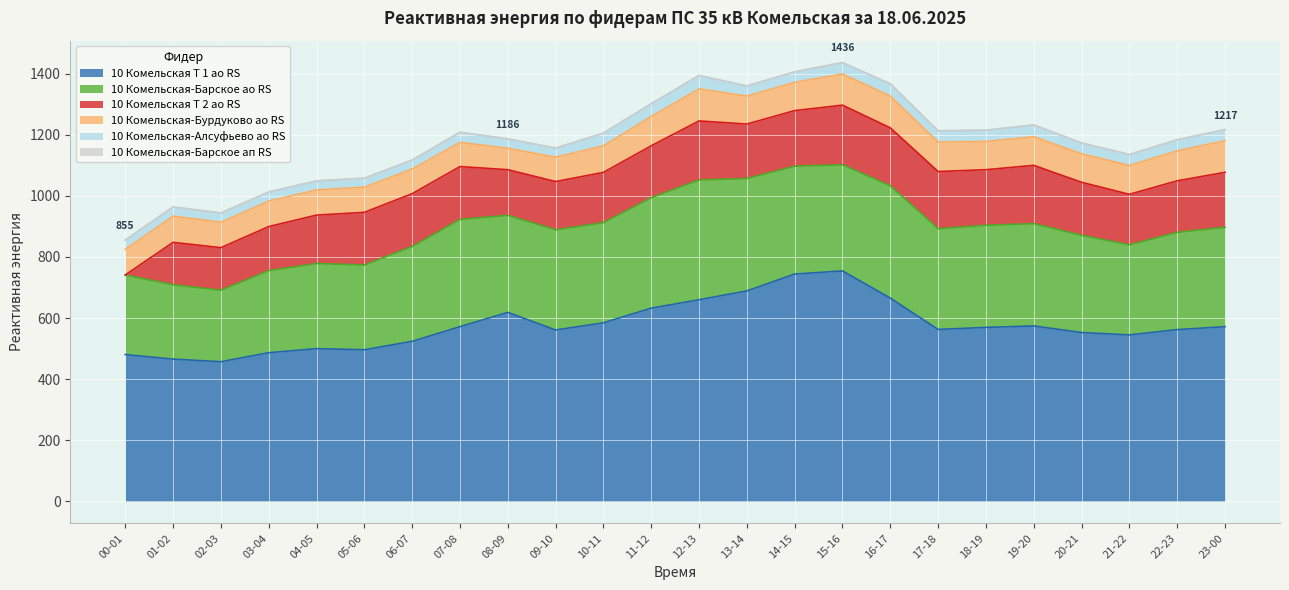

Which category has the lowest value in the 10 Комельская Т 2 ао RS series?

00-01